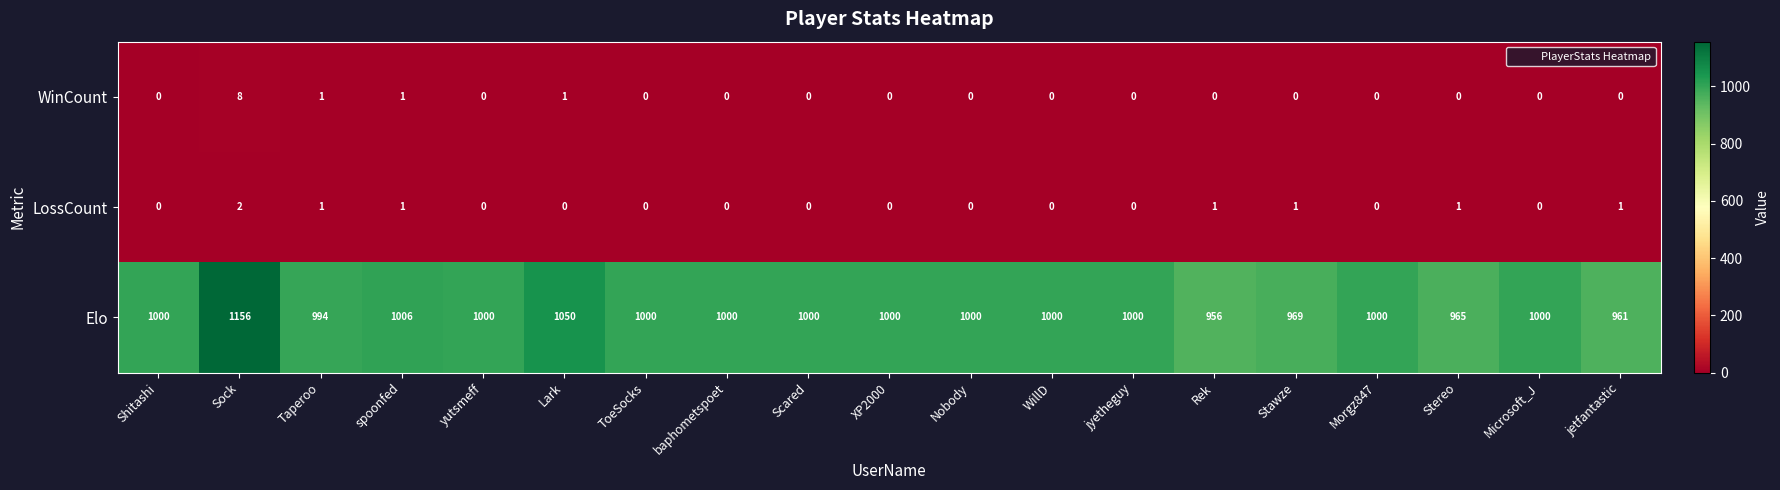

At which label is Elo closest to 1056?

Lark